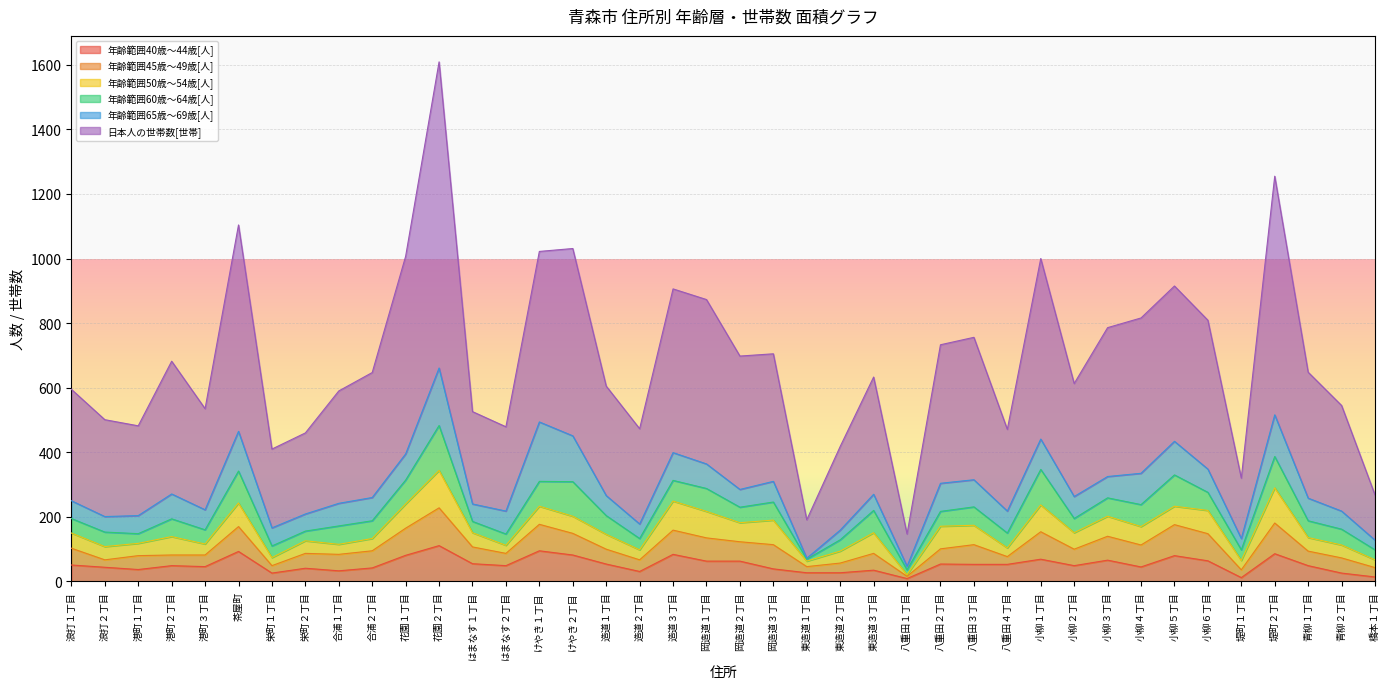

What position from the right is 栄町２丁目?

33